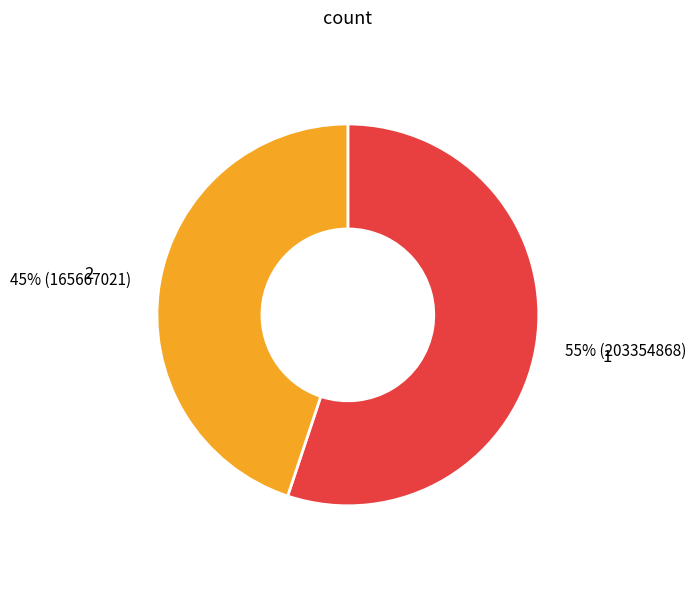

To the nearest percent, what percentage of the pie is 2?

45%